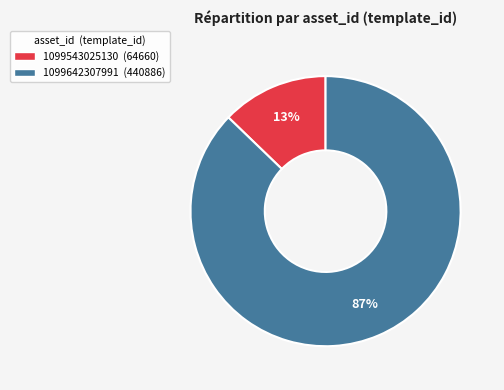

Count the number of slices in the pie.

2